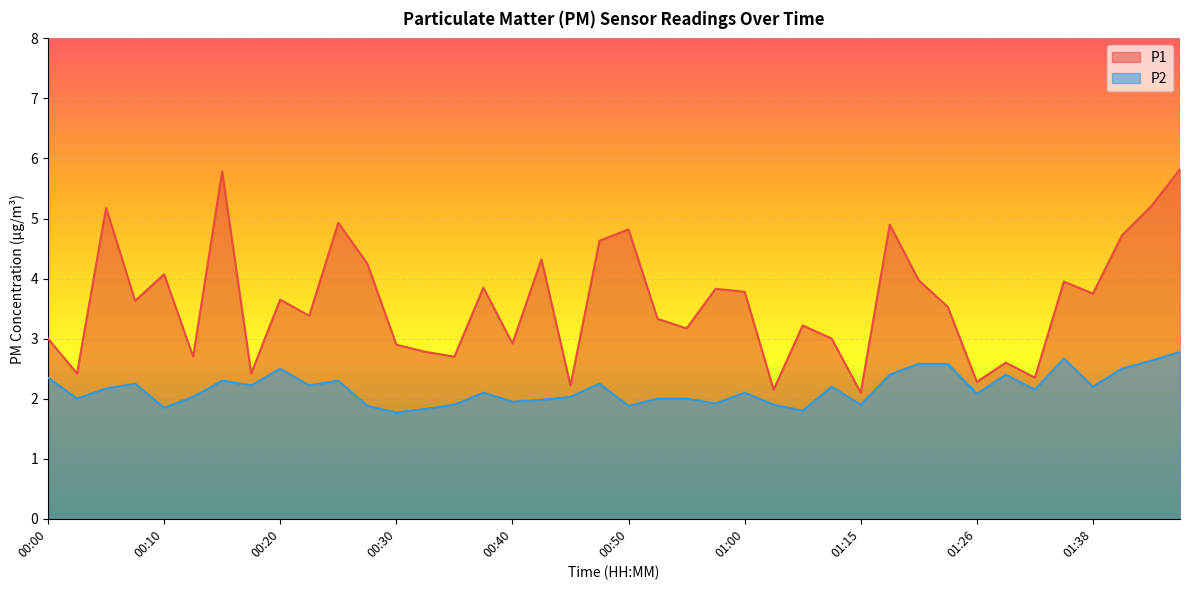

In P1, how many points are lower than both neighbors (excluding endpoints)?

14